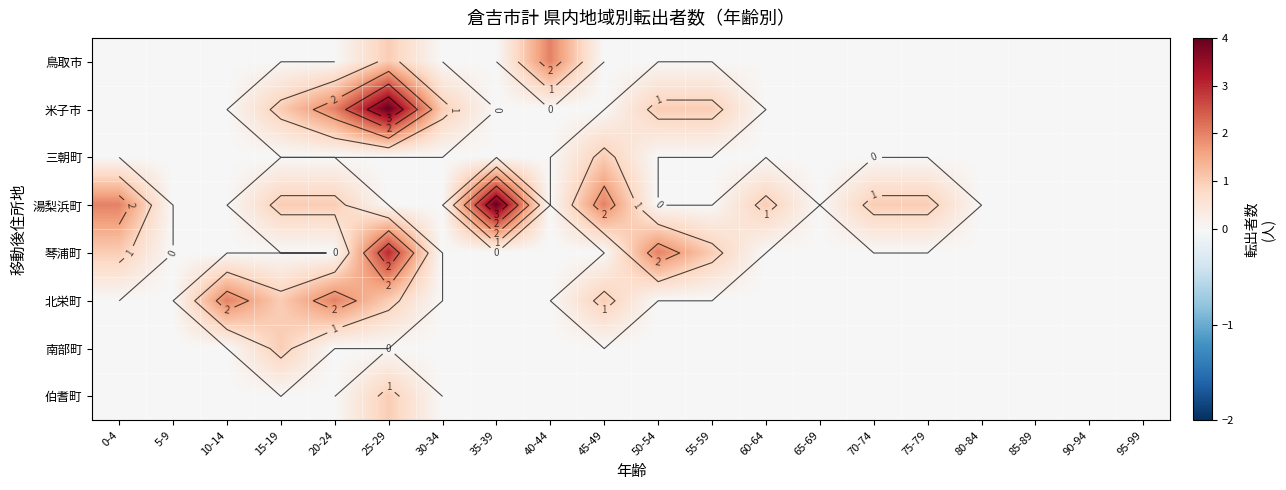

At which category is the sum across all series the highest?

25-29